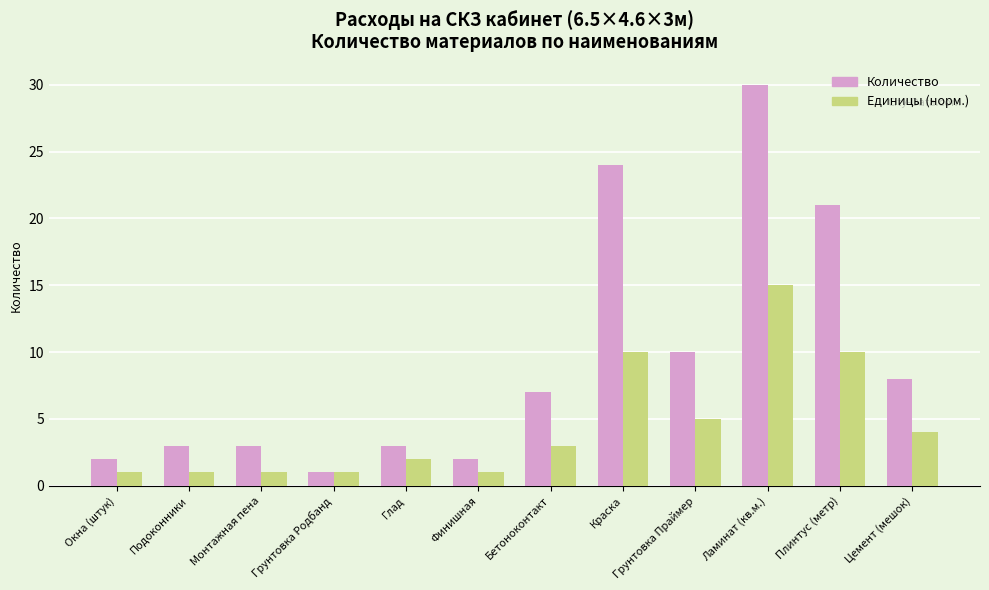

Reading left to right, list all the values displayed in this chart.

Количество: 2	3	3	1	3	2	7	24	10	30	21	8
Единицы (норм.): 1	1	1	1	2	1	3	10	5	15	10	4